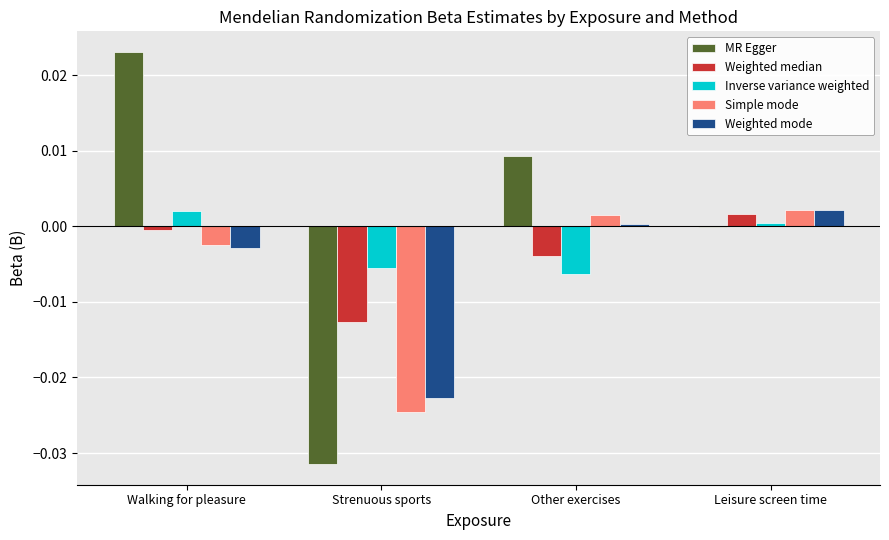

How many series are shown in this chart?

5